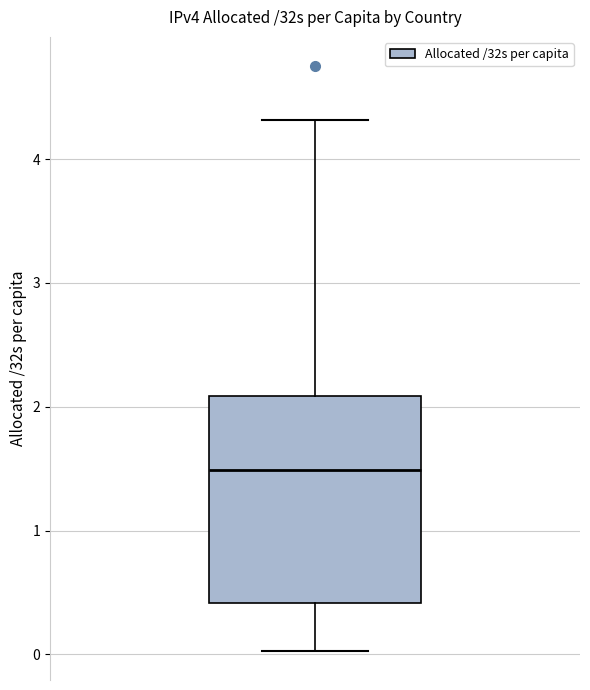

Transcribe this box plot: give where the median line is, the range the box spans, and where the two whiskers end, as read against the y-axis. The values are not printed on the chart, so give them approximately, as read against the axis.

median 1.5, box 0.4 to 2.1, whiskers 0.0 to 4.3